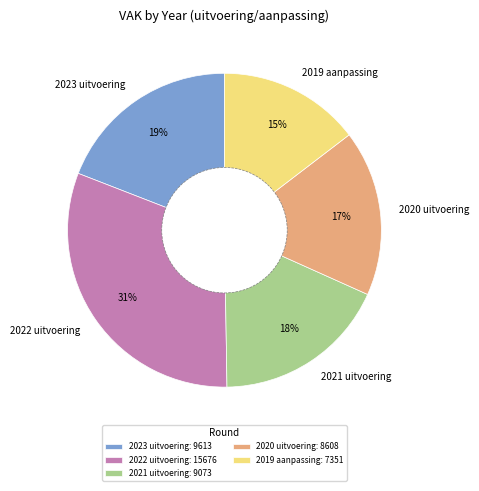

Does 2021 uitvoering account for over 50% of the chart?

No